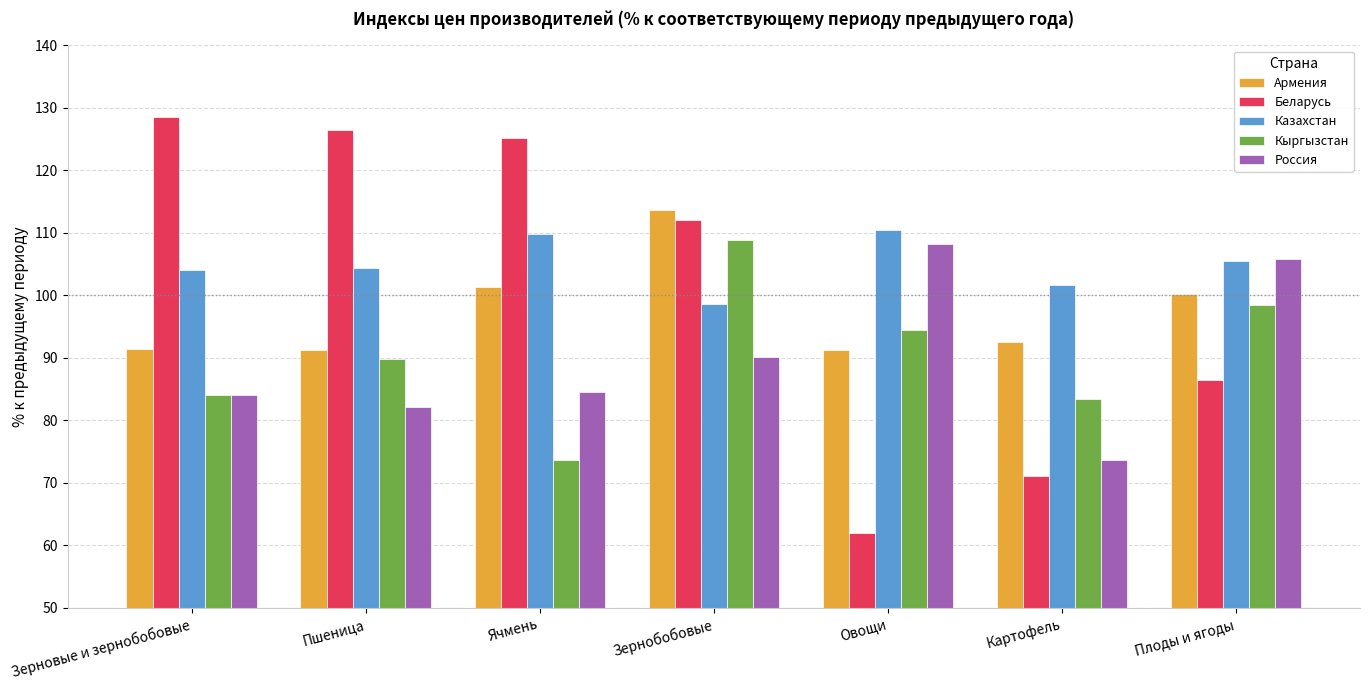

What is the label of the 1st bar from the left?

Зерновые и зернобобовые